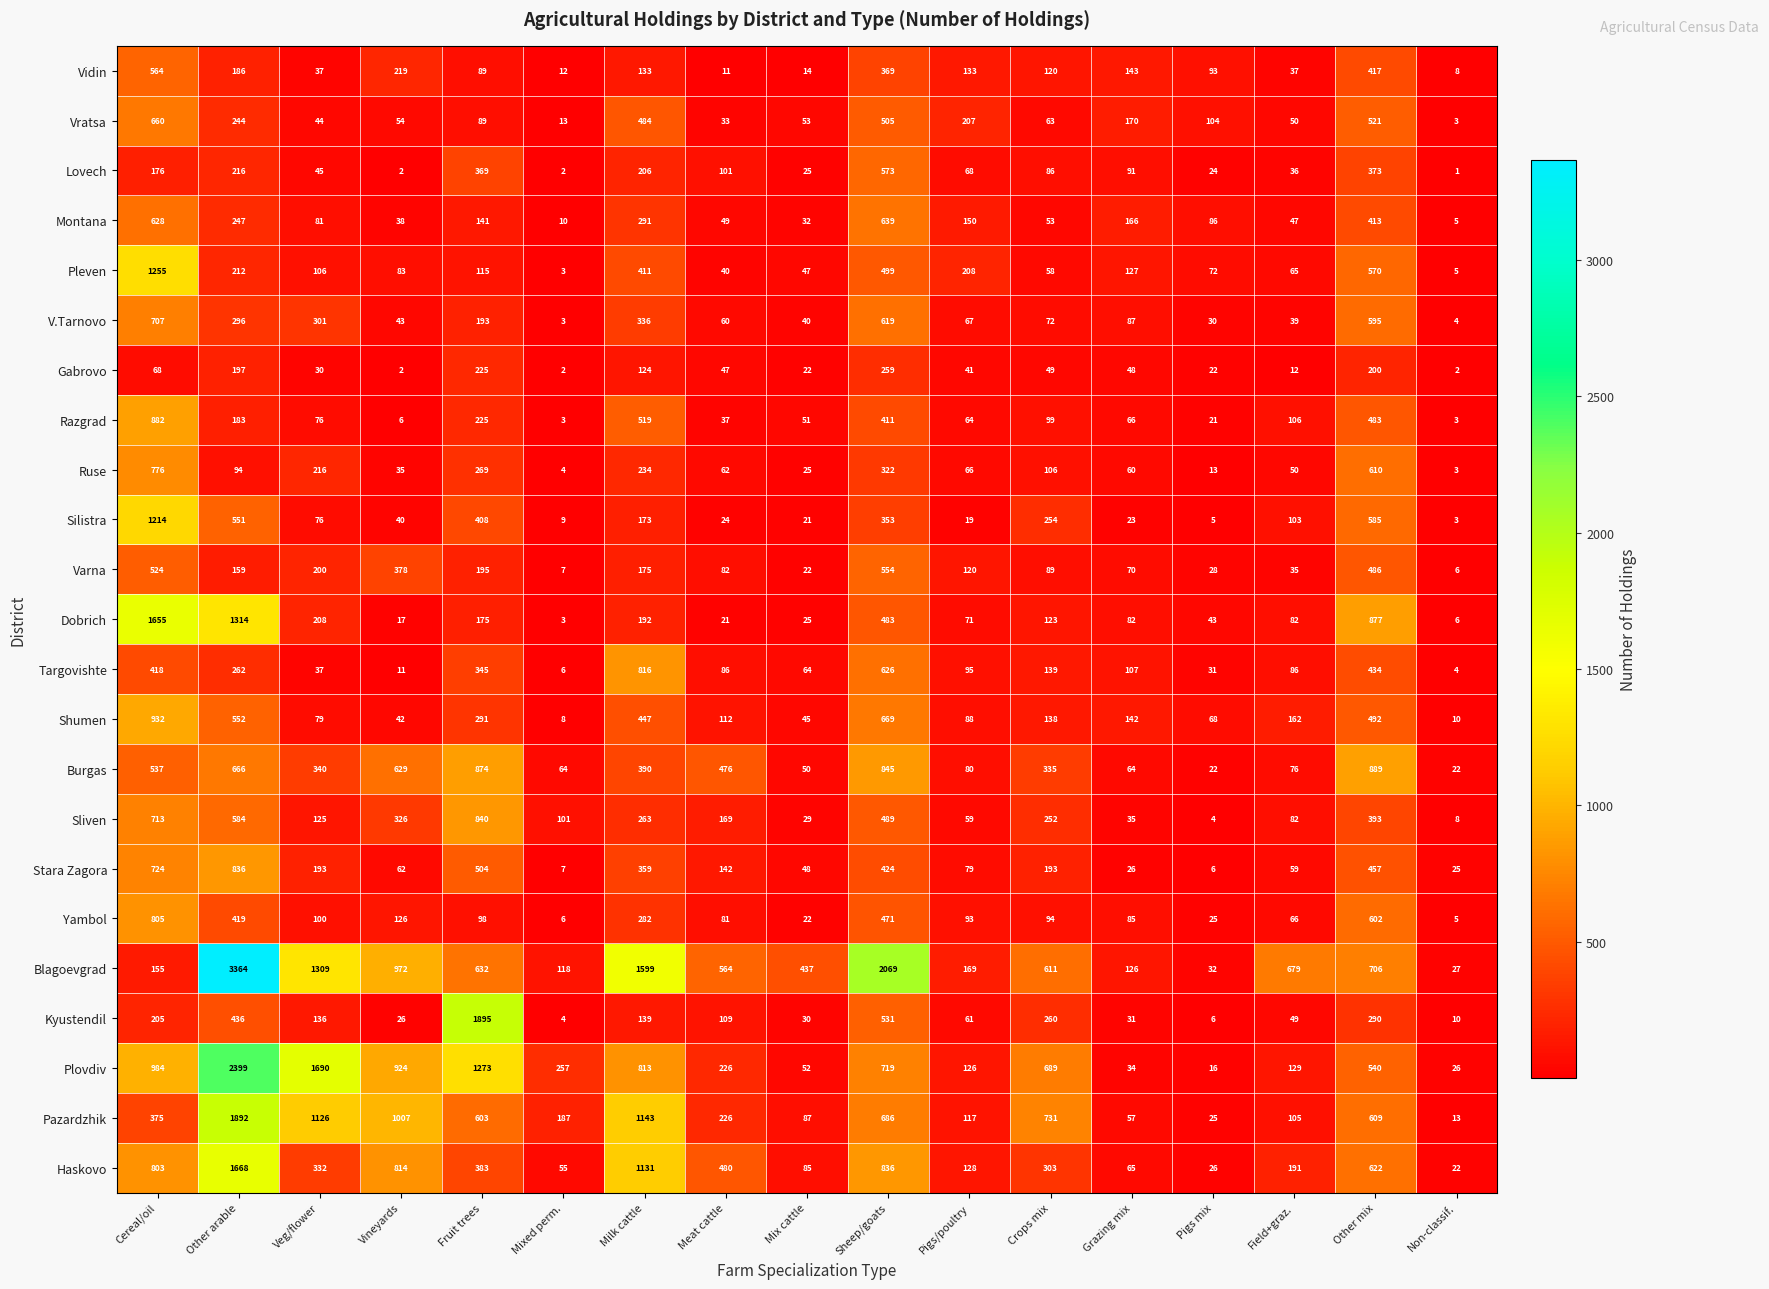

How many values in the Kyustendil series are below 109?

8